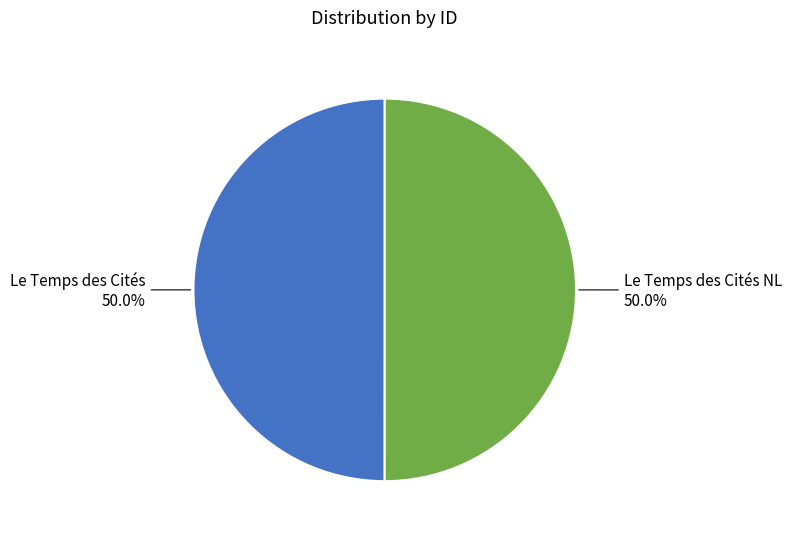

Combined, do Le Temps des Cités NL and Le Temps des Cités account for over 50%?

Yes